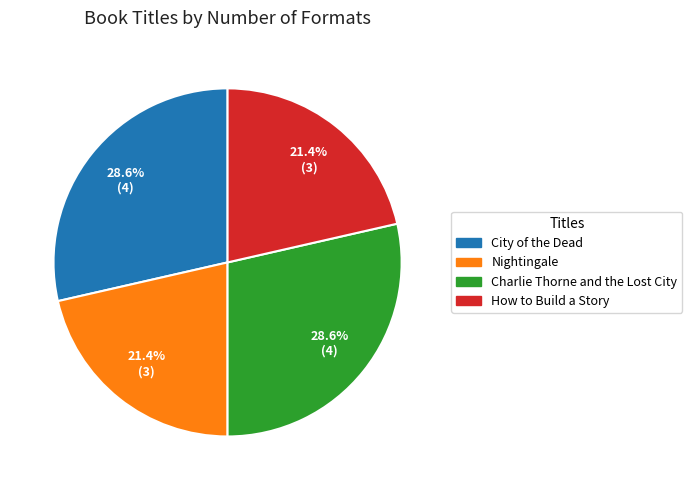

To the nearest percent, what is the average slice percentage?

25%